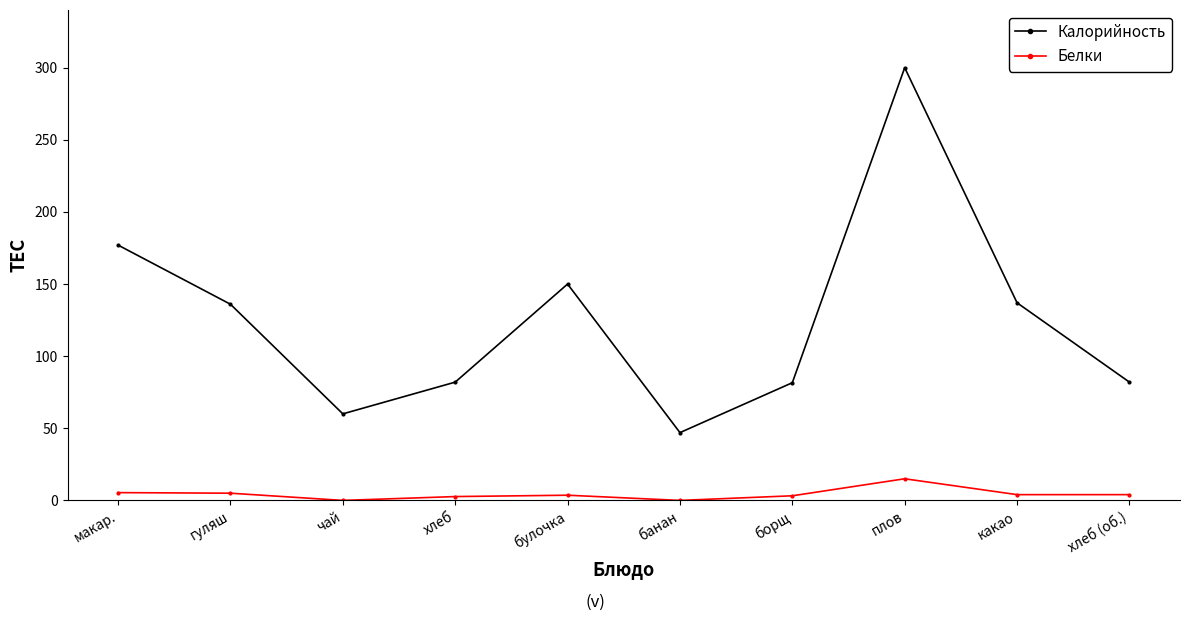

List the series in order of their overall mean, lowest first.

Белки, Калорийность